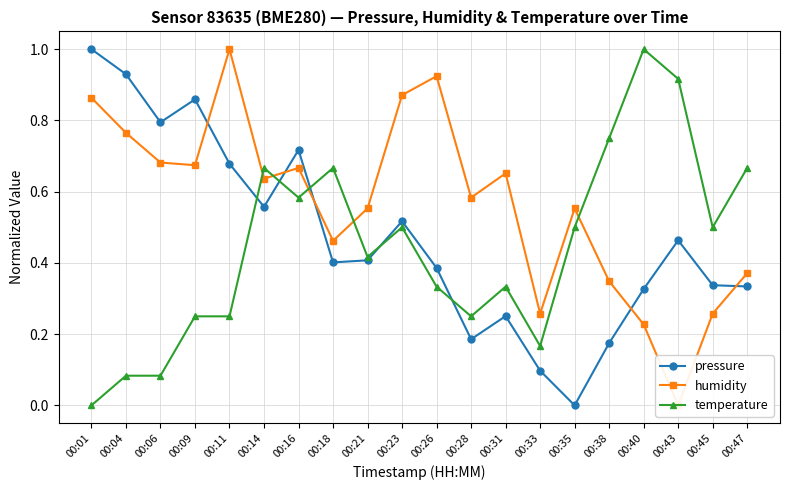

At which category does humidity reach its first local peak?

00:11